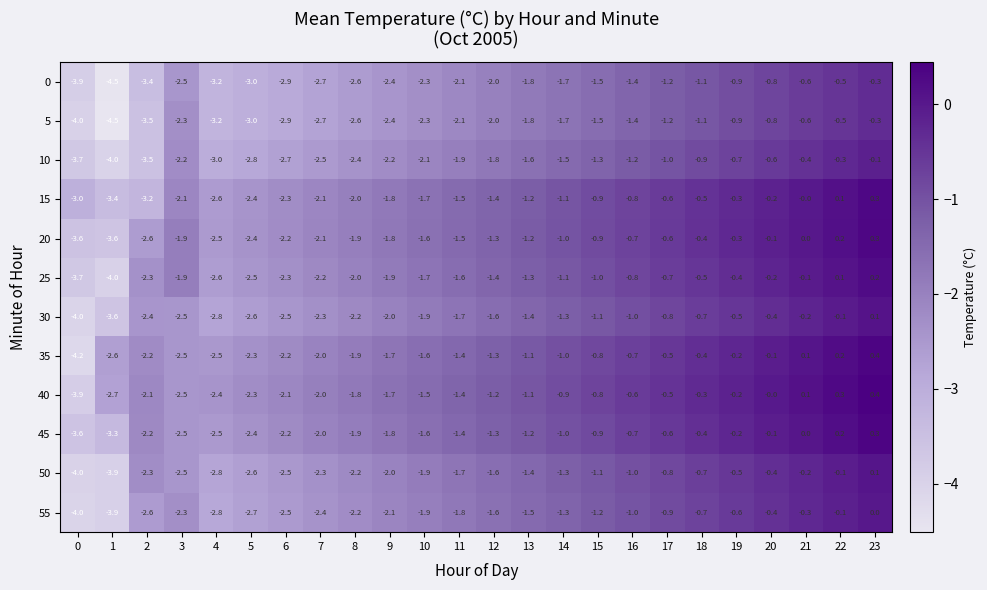

How many data points in 15 are above -1?

9